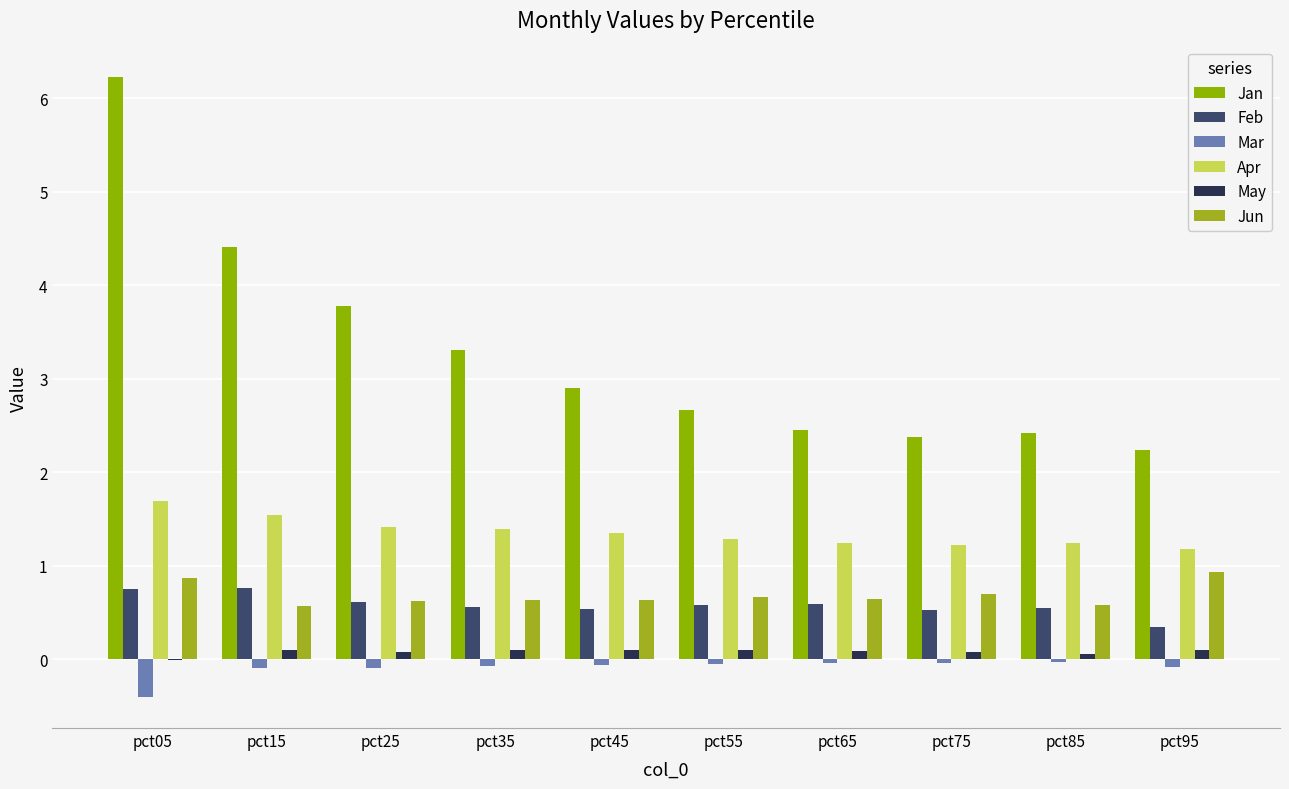

What is the difference between the Apr values at pct55 and pct15?

0.3